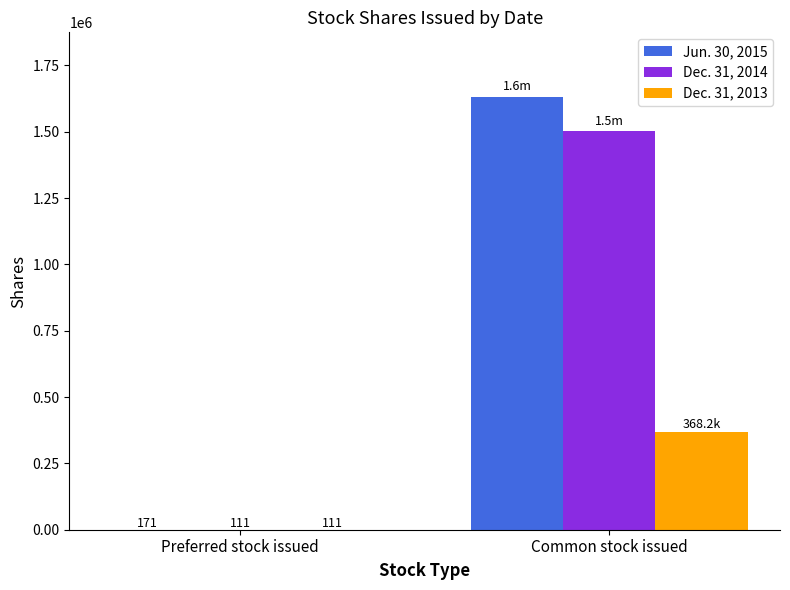

Which series changed the most between Preferred stock issued and Common stock issued?

Jun. 30, 2015